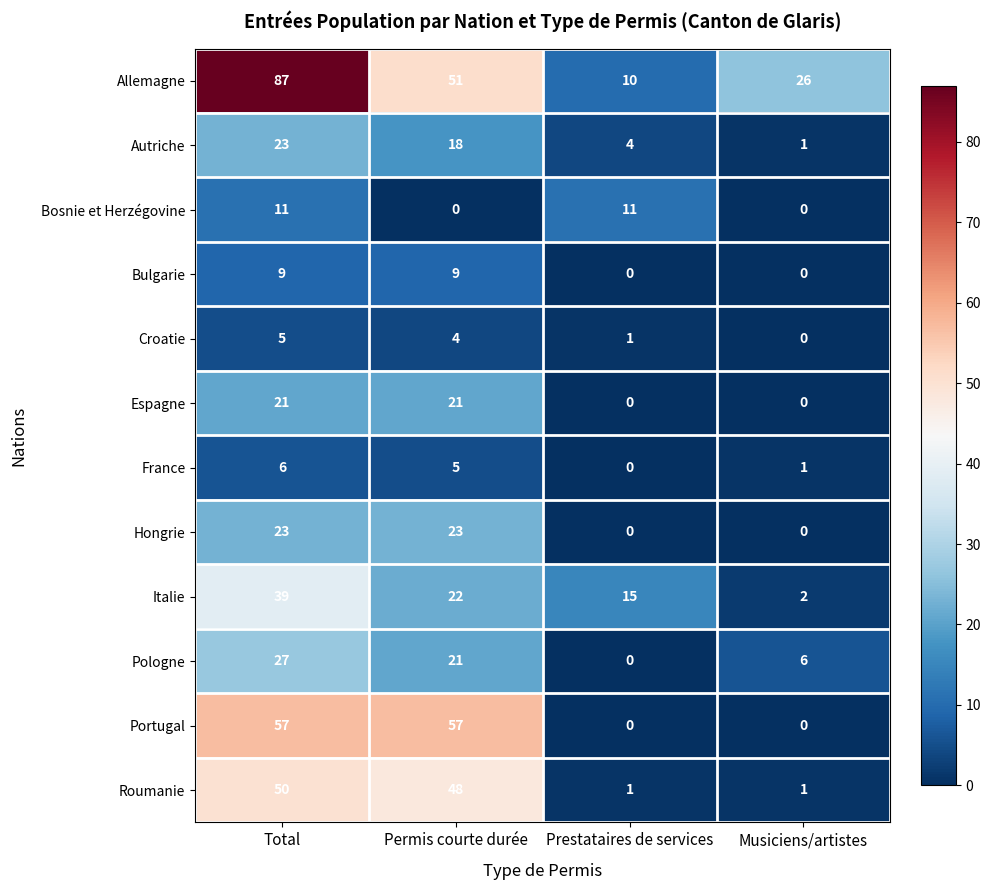

What is the maximum value for Portugal?

57